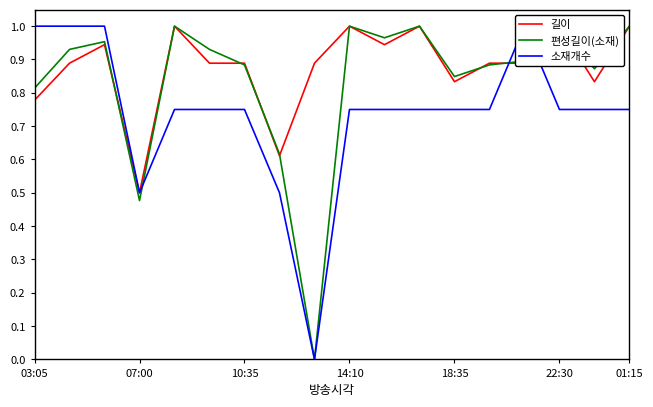

True or false: 길이 and 소재개수 cross at least once.

True